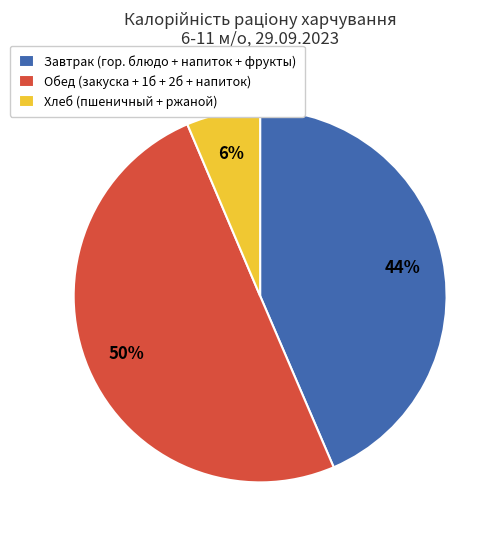

To the nearest percent, what is the difference between the largest and smallest slice percentages?

44%